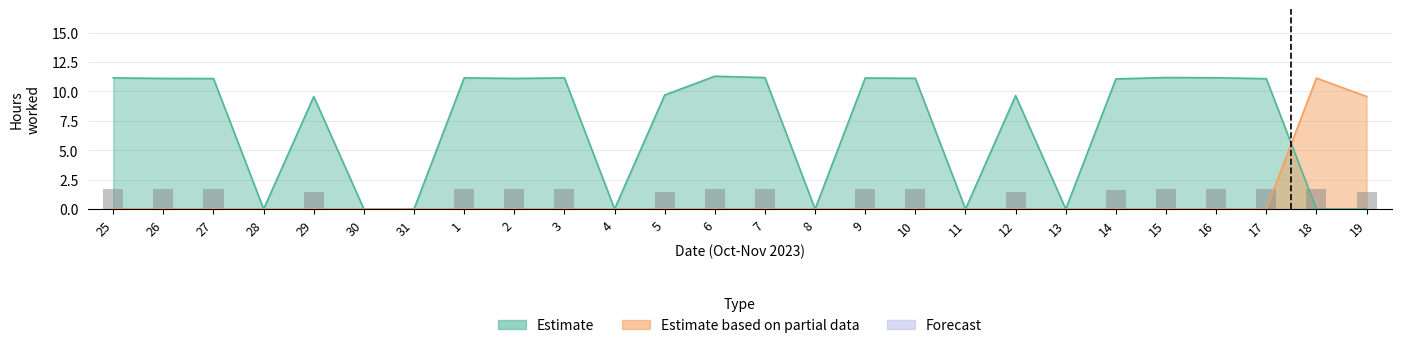

Reading left to right, what are all the values shown in this chart?

Estimate: 25=11.2	26=11.1	27=11.1	28=0.0	29=9.6	30=0.0	31=0.0	1=11.2	2=11.1	3=11.2	4=0.0	5=9.7	6=11.3	7=11.2	8=0.0	9=11.1	10=11.1	11=0.0	12=9.6	13=0.0	14=11.1	15=11.2	16=11.2	17=11.1	18=0.0	19=0.0
Estimate based on partial data: 25=0.0	26=0.0	27=0.0	28=0.0	29=0.0	30=0.0	31=0.0	1=0.0	2=0.0	3=0.0	4=0.0	5=0.0	6=0.0	7=0.0	8=0.0	9=0.0	10=0.0	11=0.0	12=0.0	13=0.0	14=0.0	15=0.0	16=0.0	17=0.0	18=11.1	19=9.6